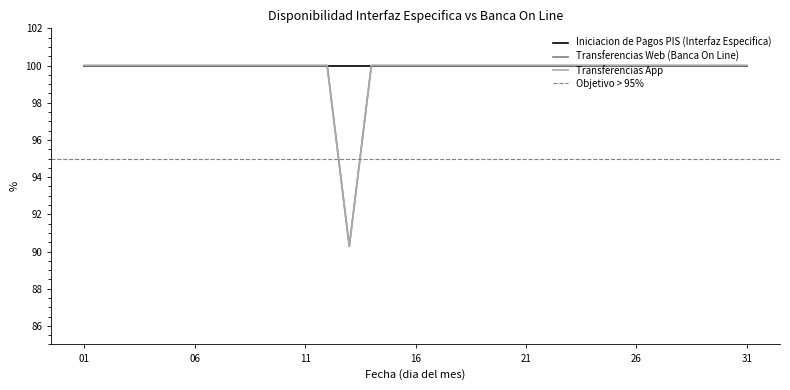

At which category is the sum across all series the highest?

01